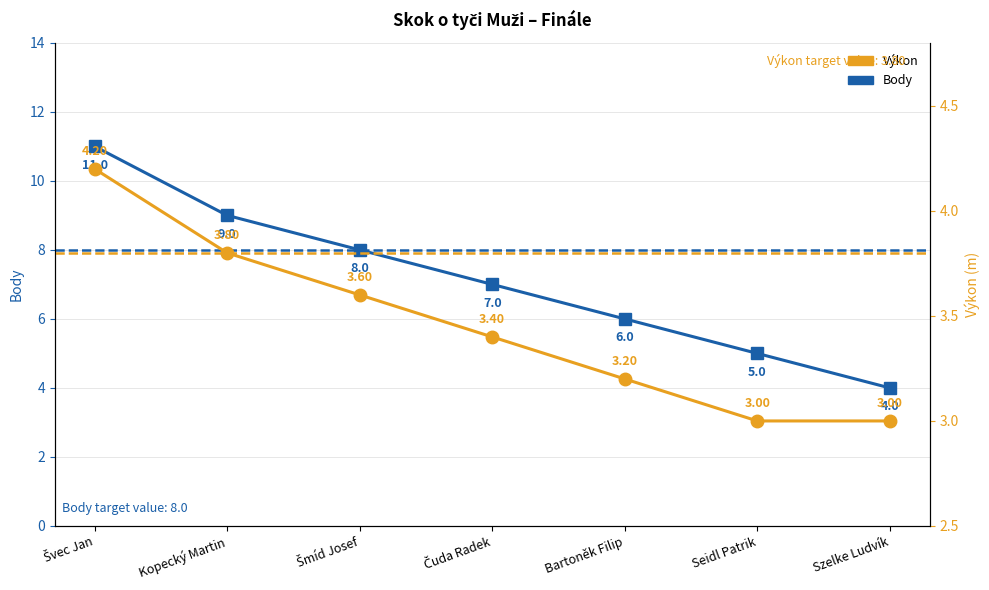

Read the Výkon value at Bartoněk Filip.

3.2